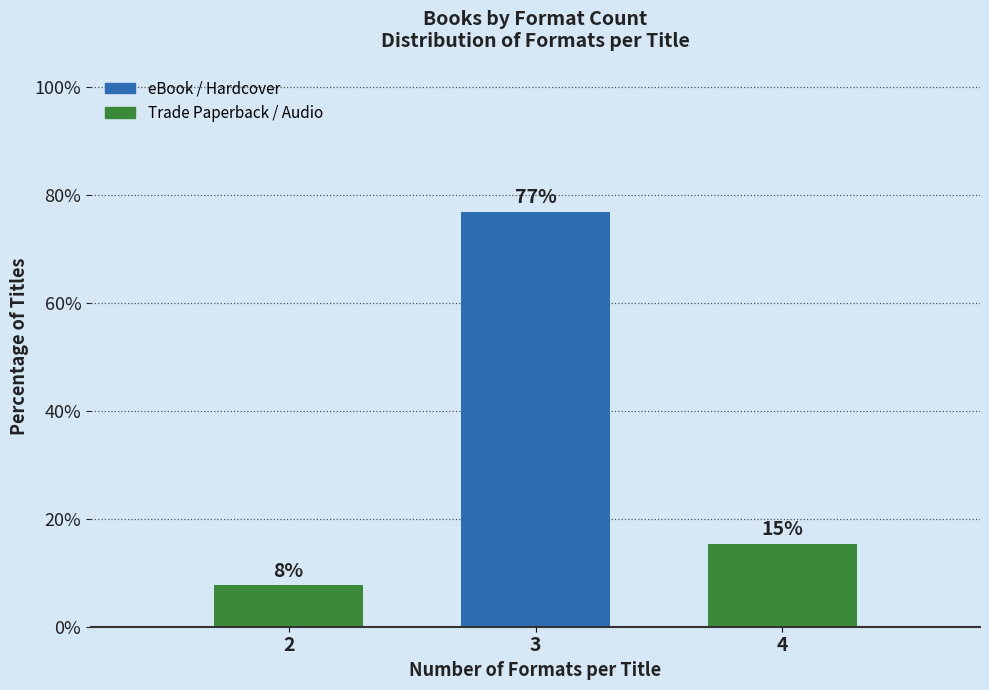

Does the chart contain any negative values?

No